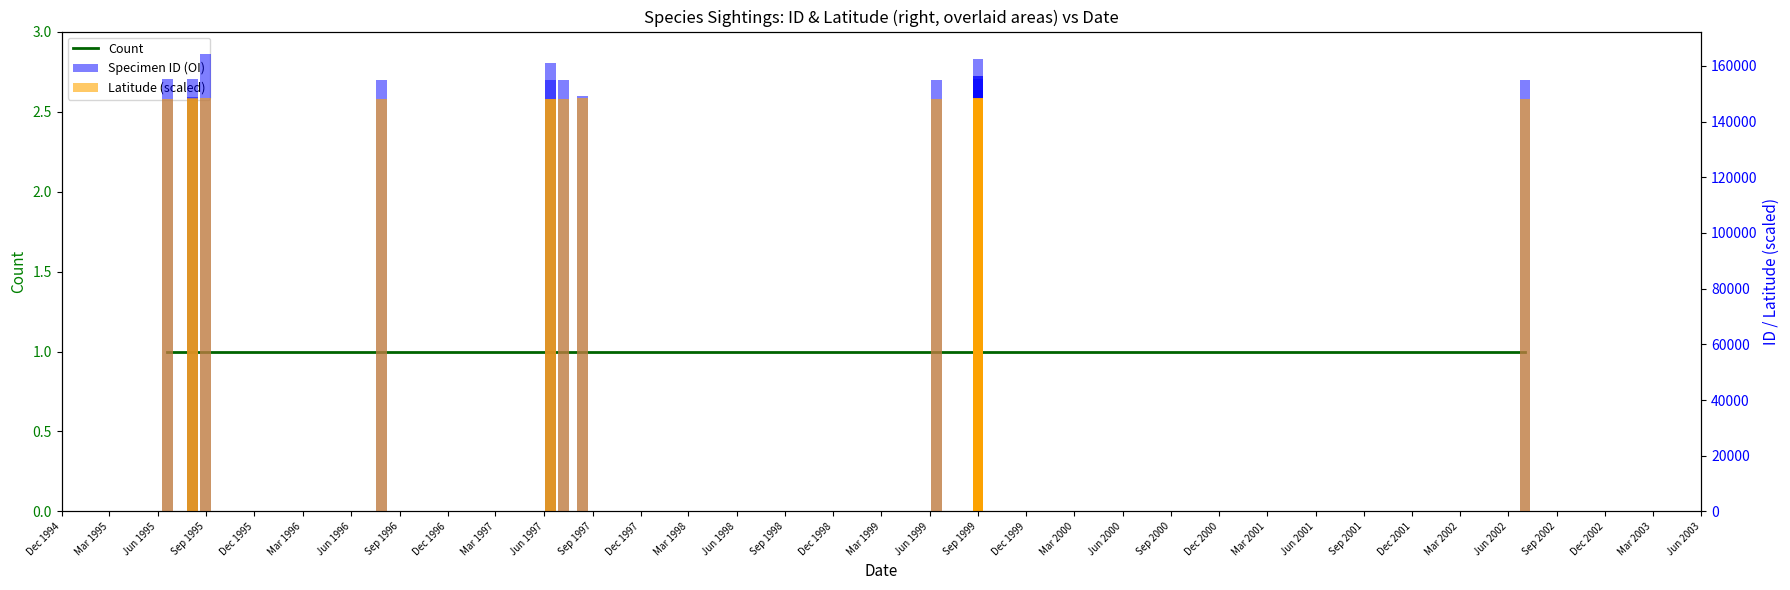

Between Sep 1995 and Dec 1994, which is larger?

Sep 1995